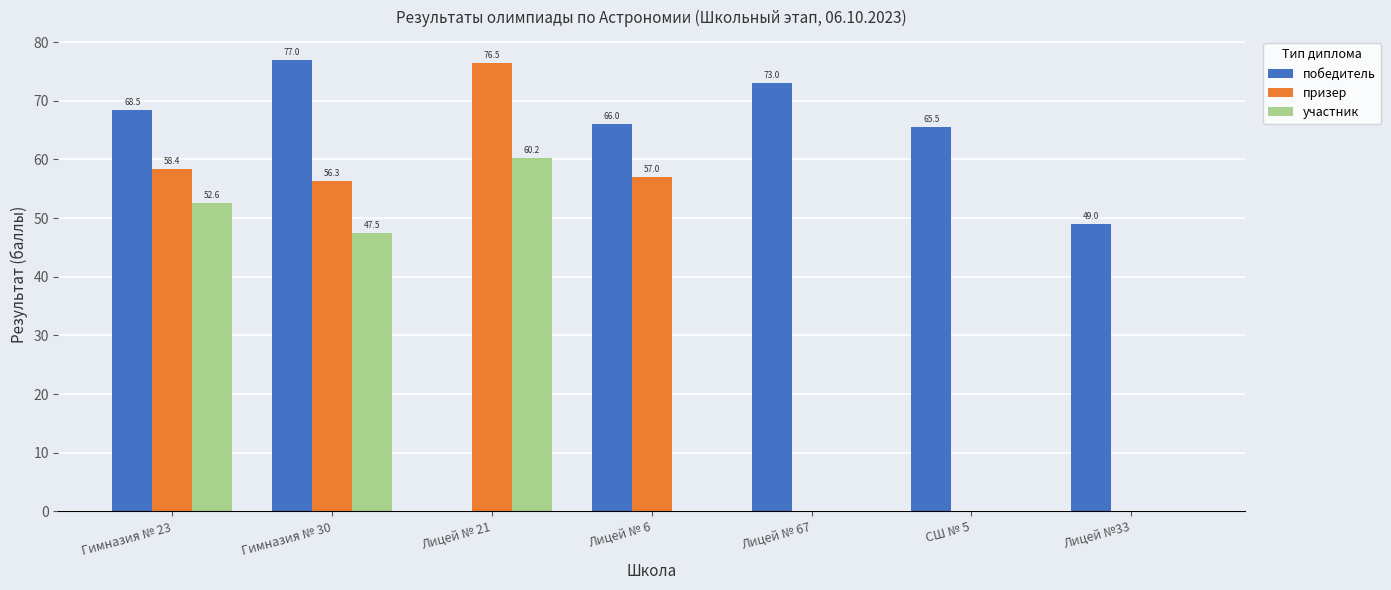

What is the sum of all победитель values?

399.0